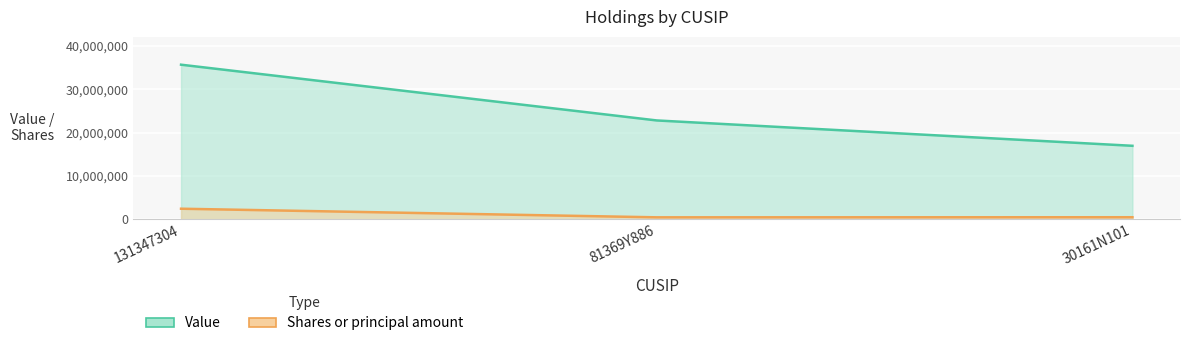

Rank the series by their average value, from lowest to highest.

Shares or principal amount, Value